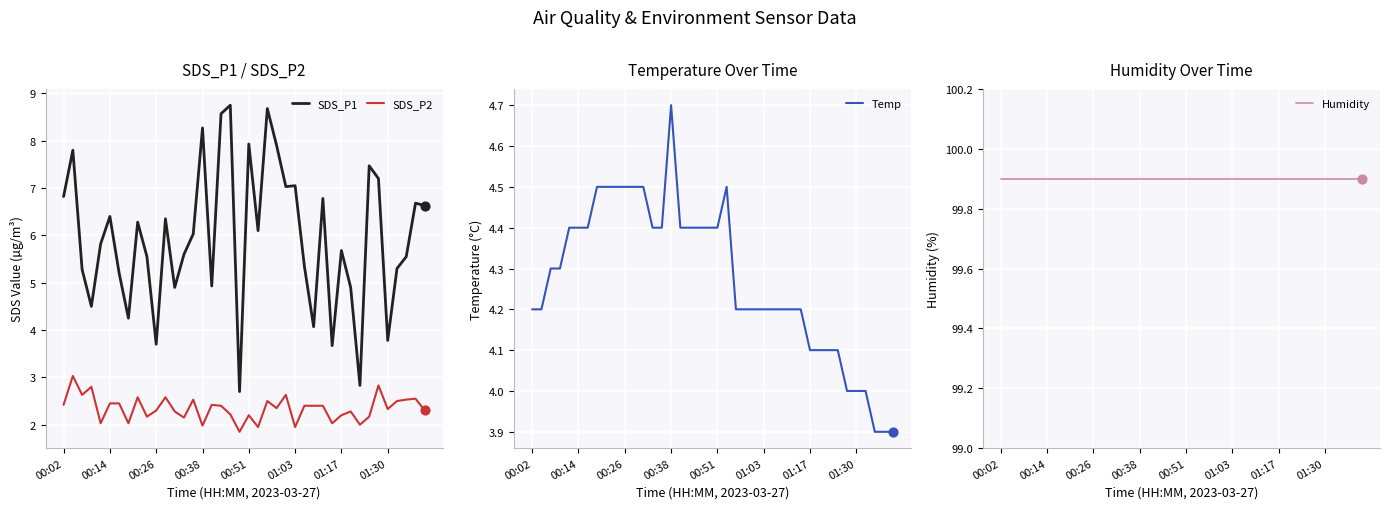

At which category is the sum across all series the highest?

22